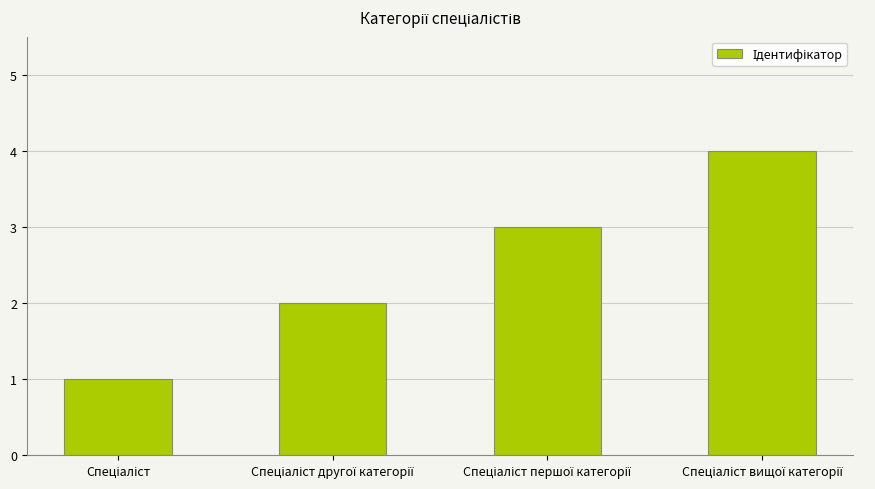

What is the maximum value shown in the chart?

4